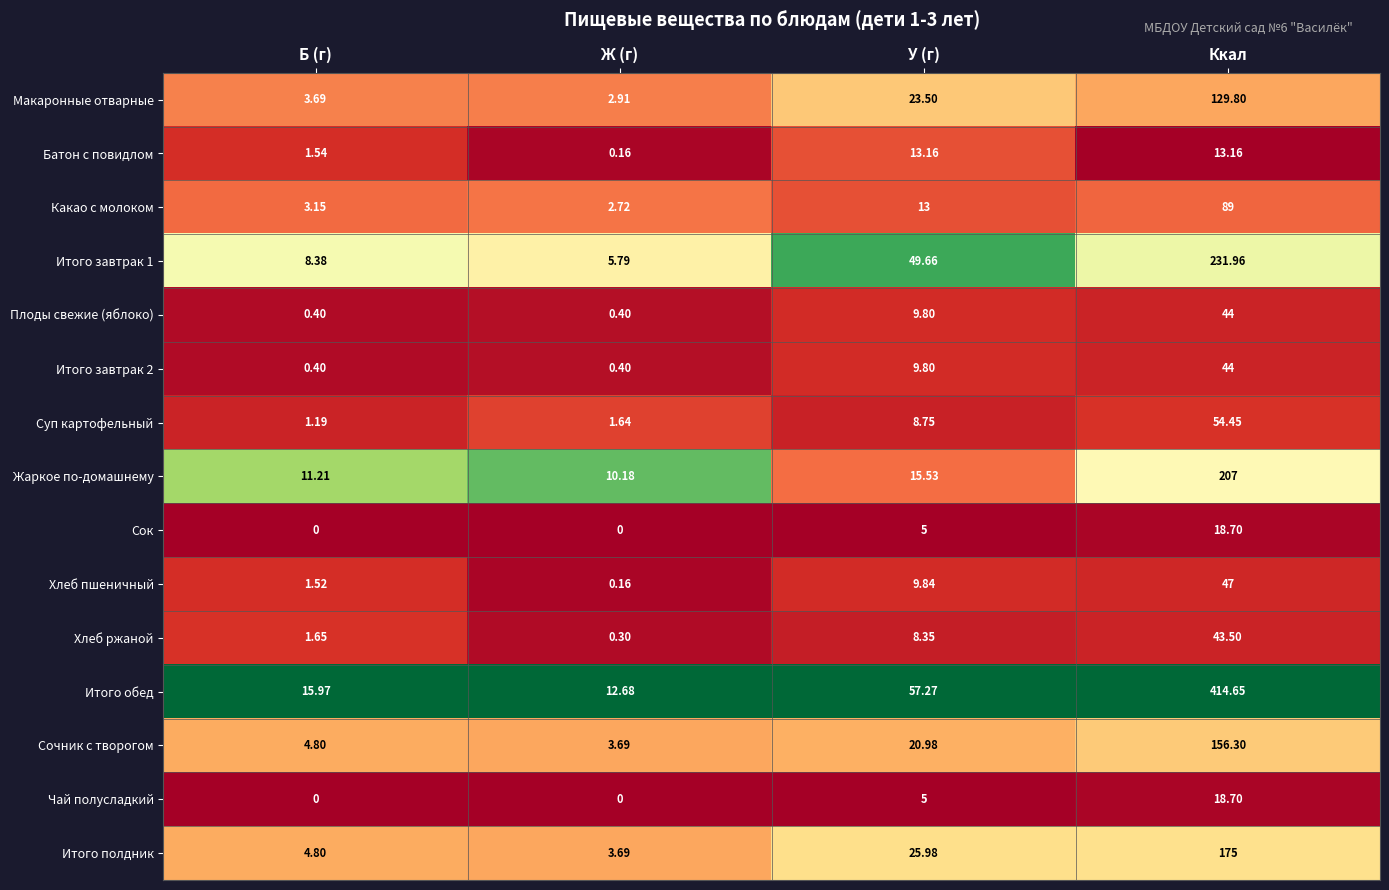

Is the value of Итого обед at Ккал greater than the value of Суп картофельный at Б (г)?

Yes